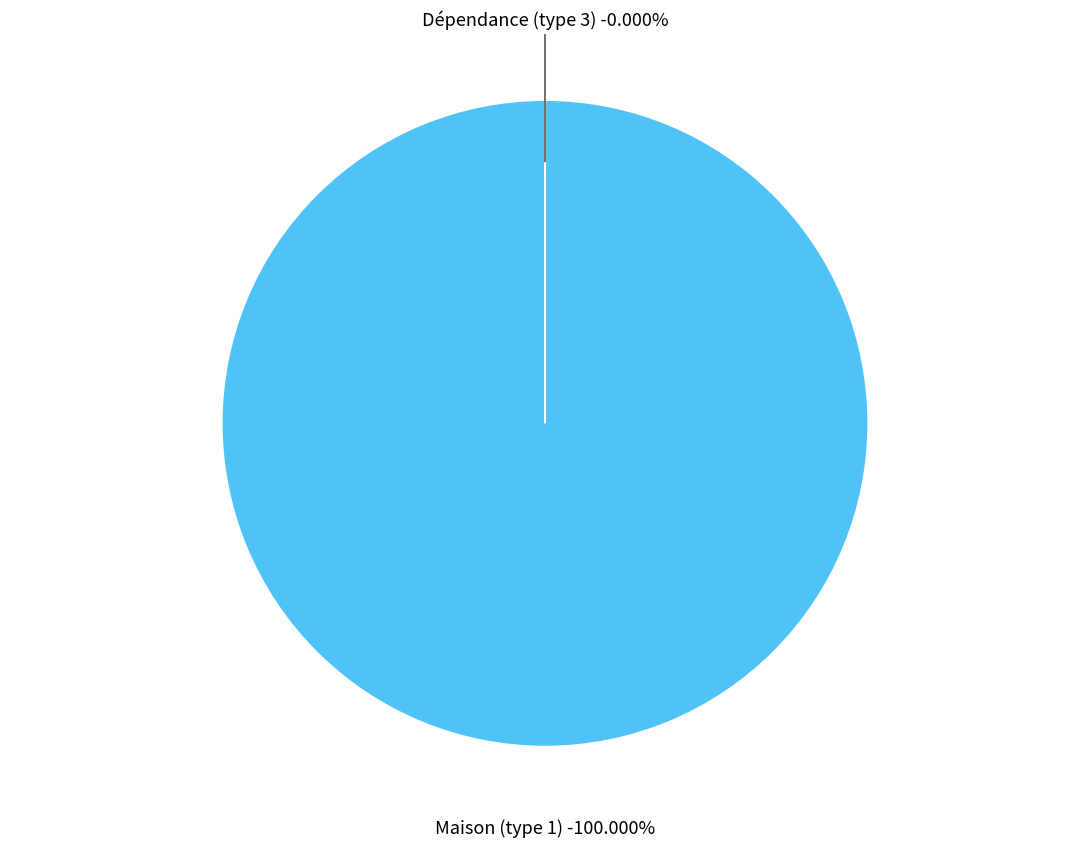

Rank the categories by value from highest to lowest.

Maison (type 1), Dépendance (type 3)